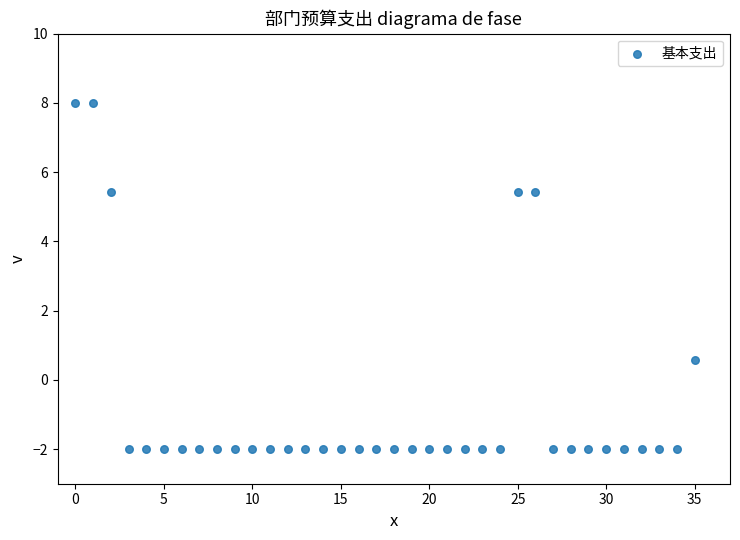

What is the range of Y values (max minus min)?

10.0